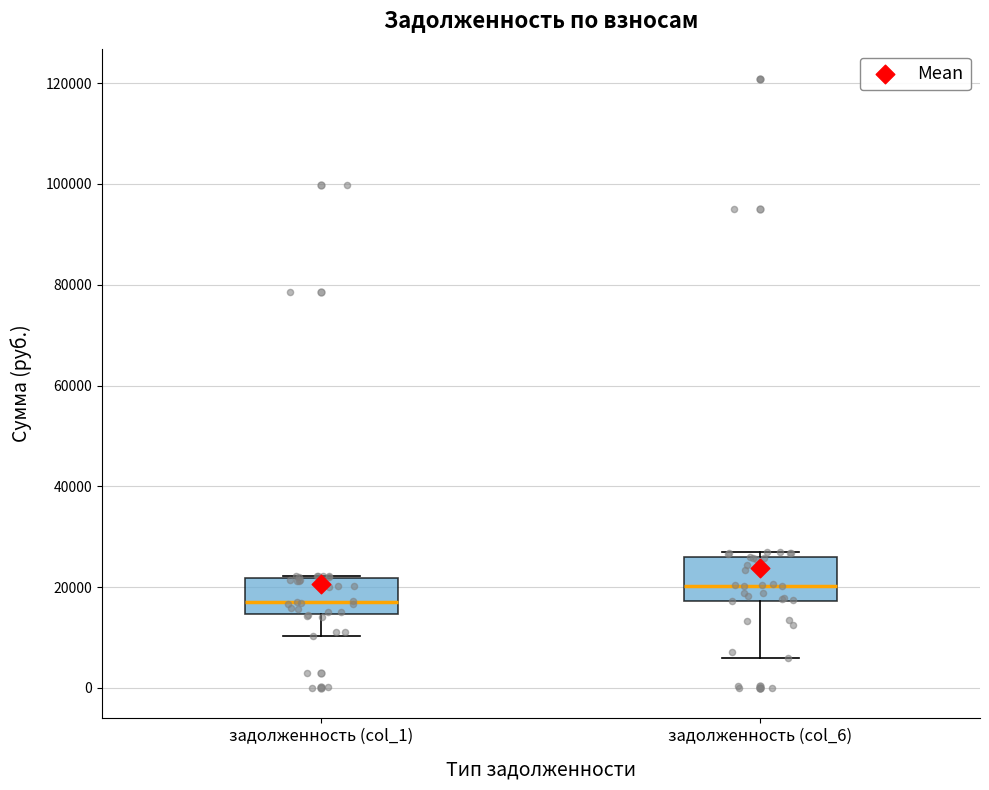

Reading left to right, transcribe this box plot: for each box, give where its median line is, the range the box spans, and where its two whiskers end, as read against the y-axis. The values are not printed on the chart, so give them approximately, as read against the axis.

задолженность (col_1): median 18000, box 14000 to 22000, whiskers 10000 to 22000
задолженность (col_6): median 20000, box 18000 to 26000, whiskers 6000 to 26000 (just above the box's upper edge)